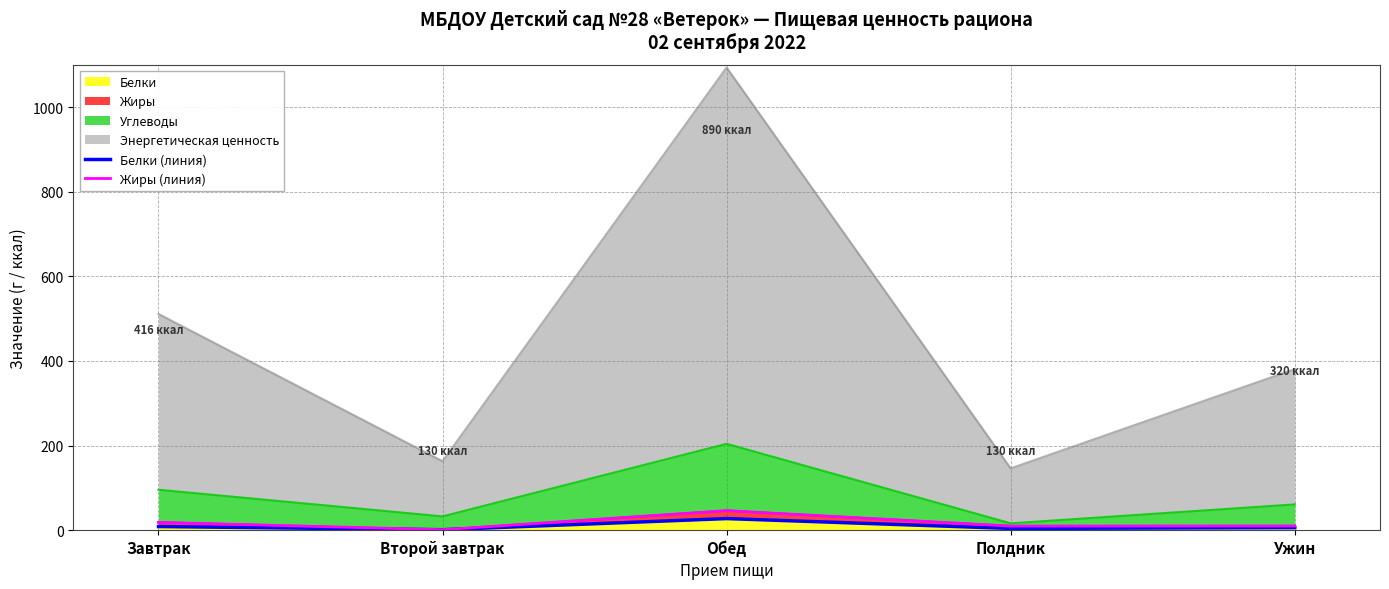

True or false: Белки has a value of 27.5 at Обед.

True